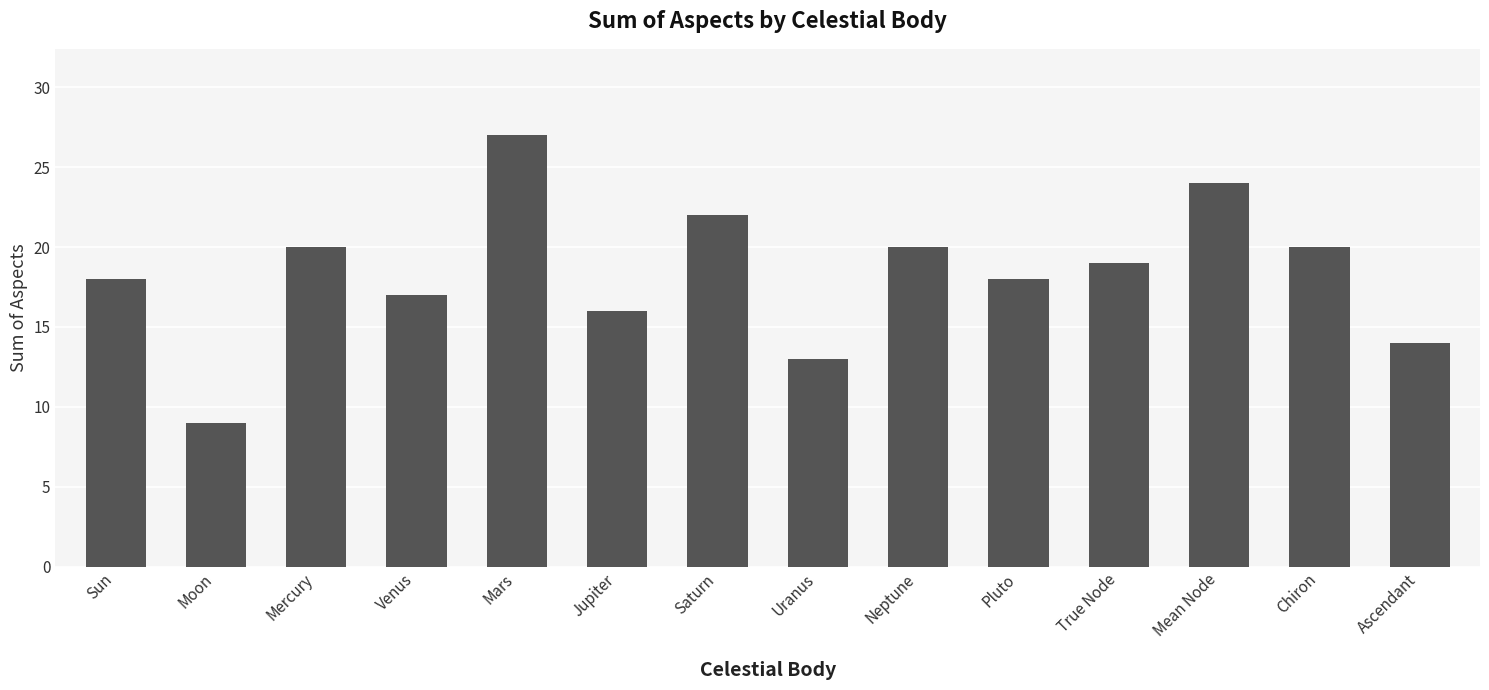

What position from the right is Moon?

13